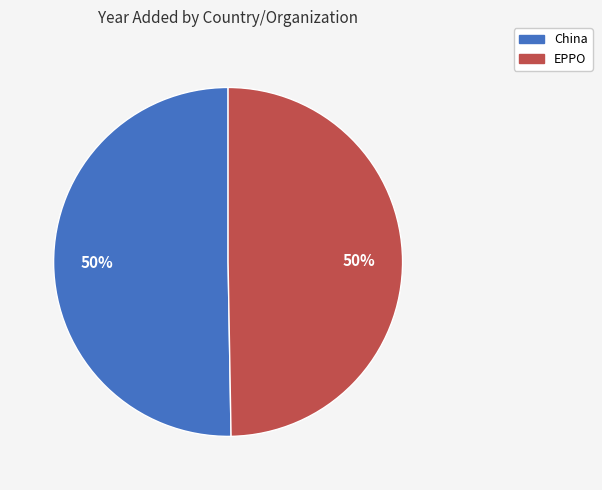

Is the sum of EPPO and China greater than half?

Yes